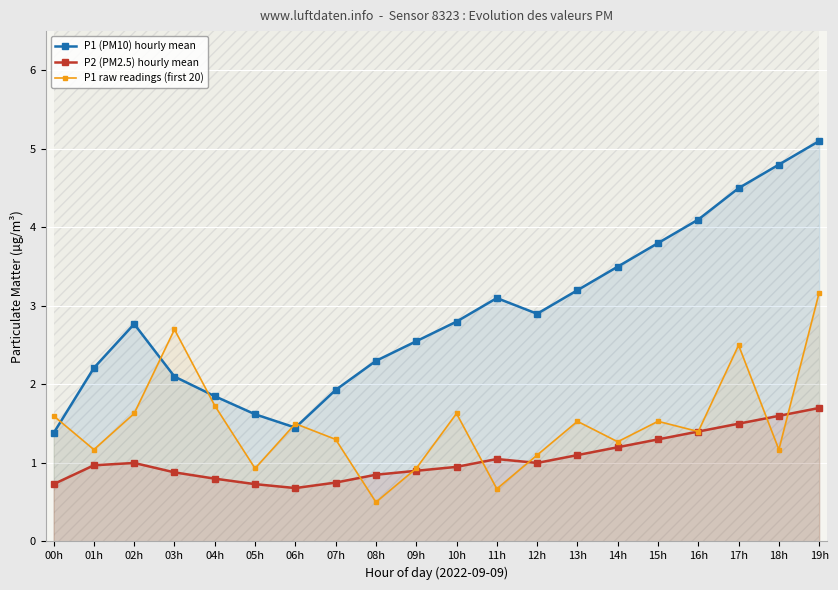

What is the total value across all series at 01h?

4.3